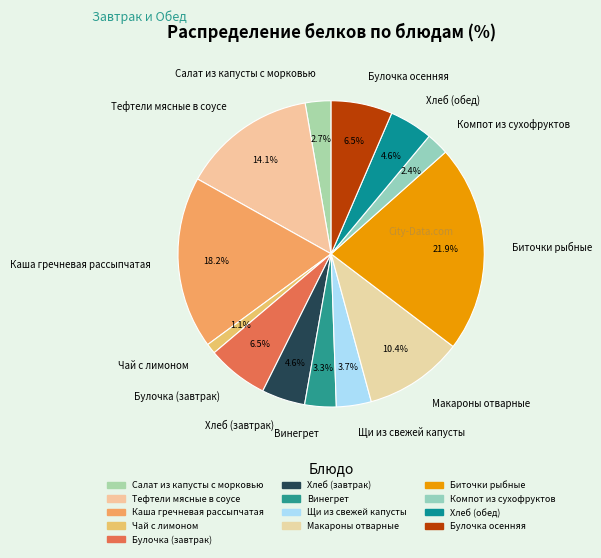

Does any single category account for the majority?

No